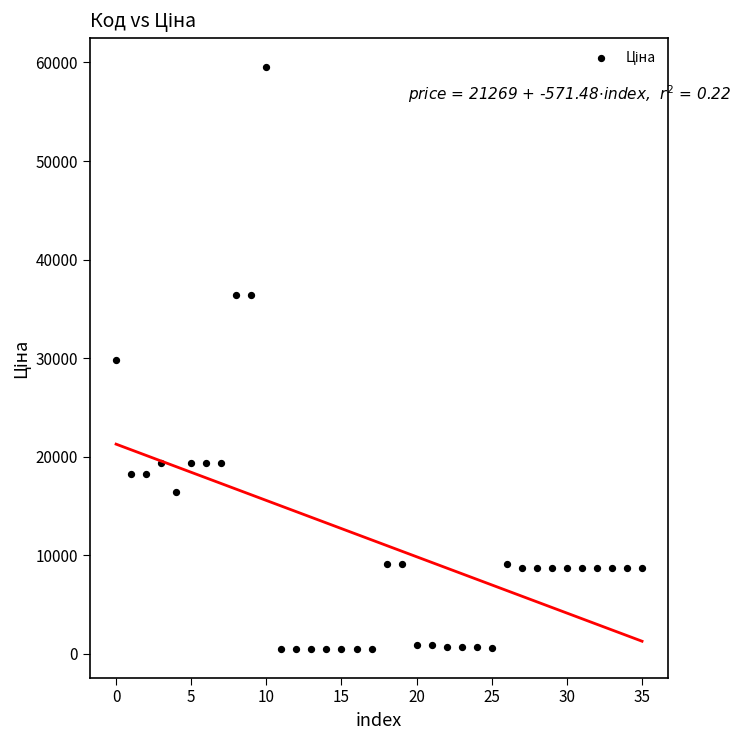

What is the range of Y values (max minus min)?

59000.7